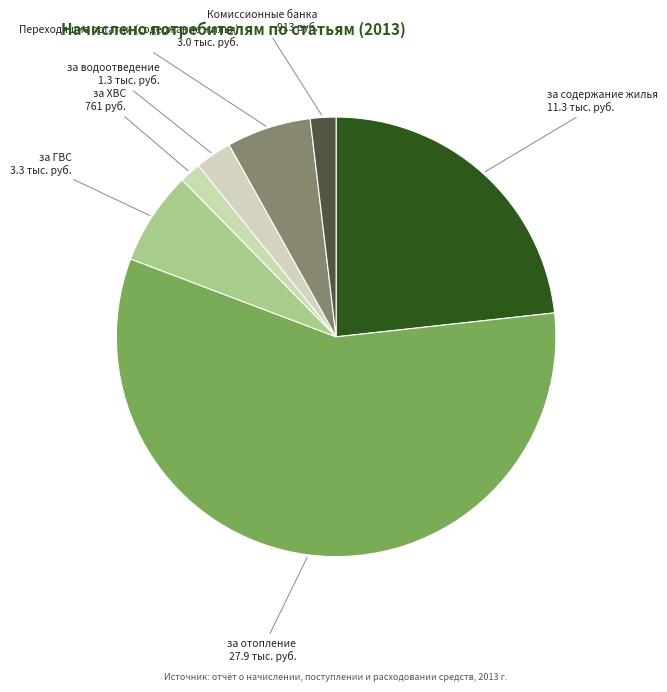

Which category accounts for the majority?

за отопление